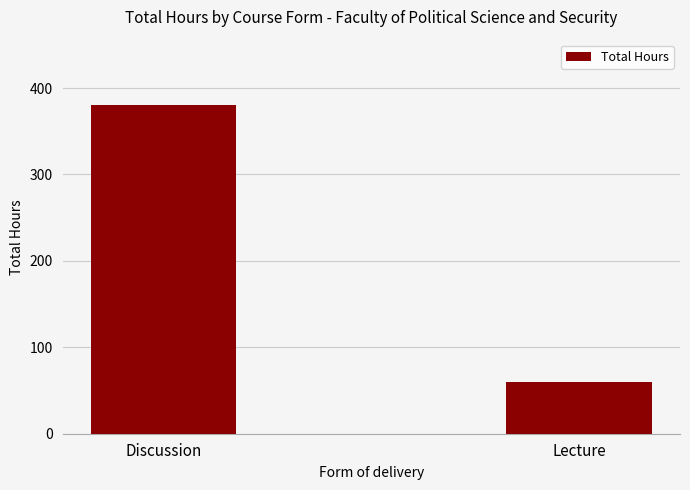

What is the change in value from Discussion to Lecture?

-320